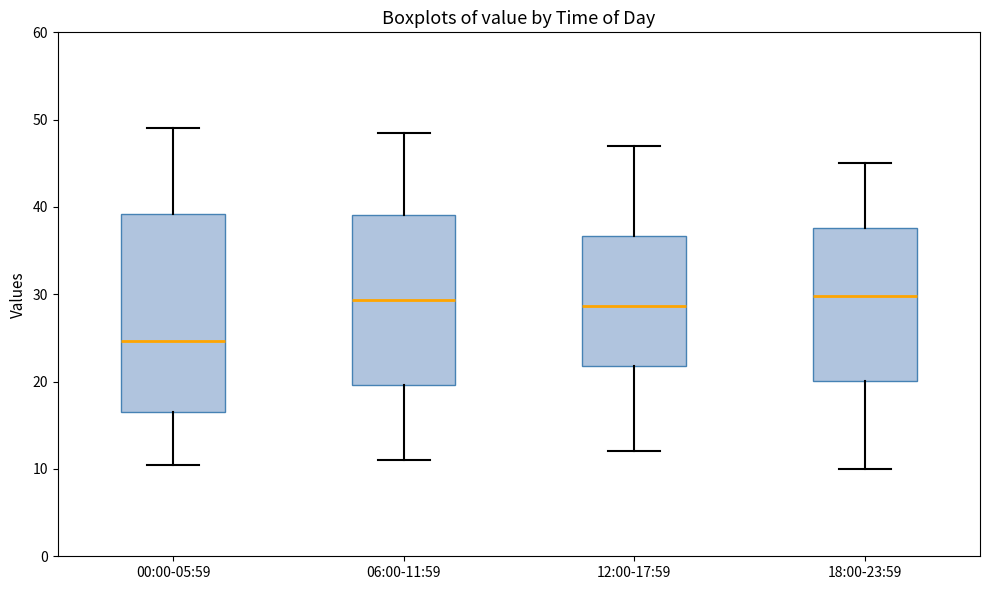

Which box is the tallest, from its lower edge to its upper edge?

00:00-05:59